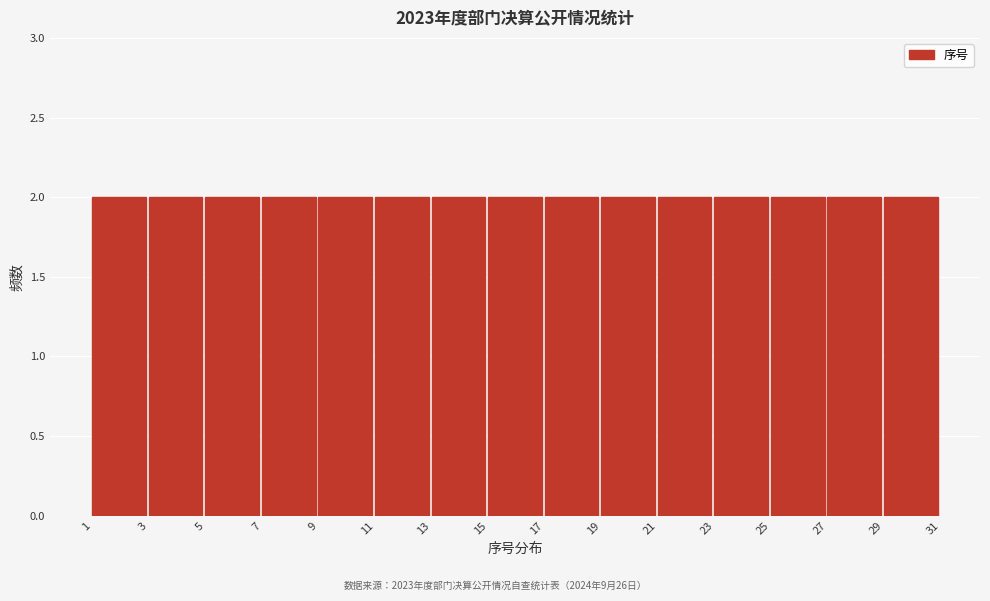

What is the height of the bar covering 3 to 5 on the x-axis? The values are not printed on the chart, so give them approximately, as read against the axis.

2